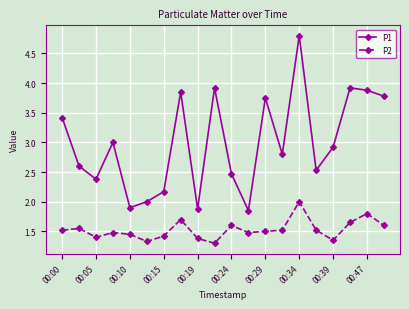

What are all the series names shown in the legend?

P1, P2